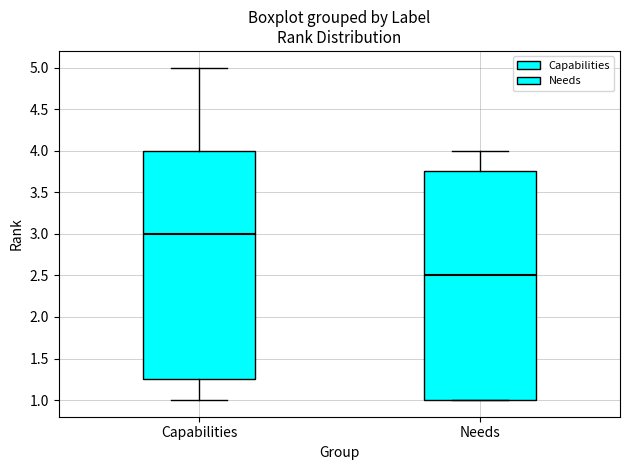

Which box has the highest median line?

Capabilities